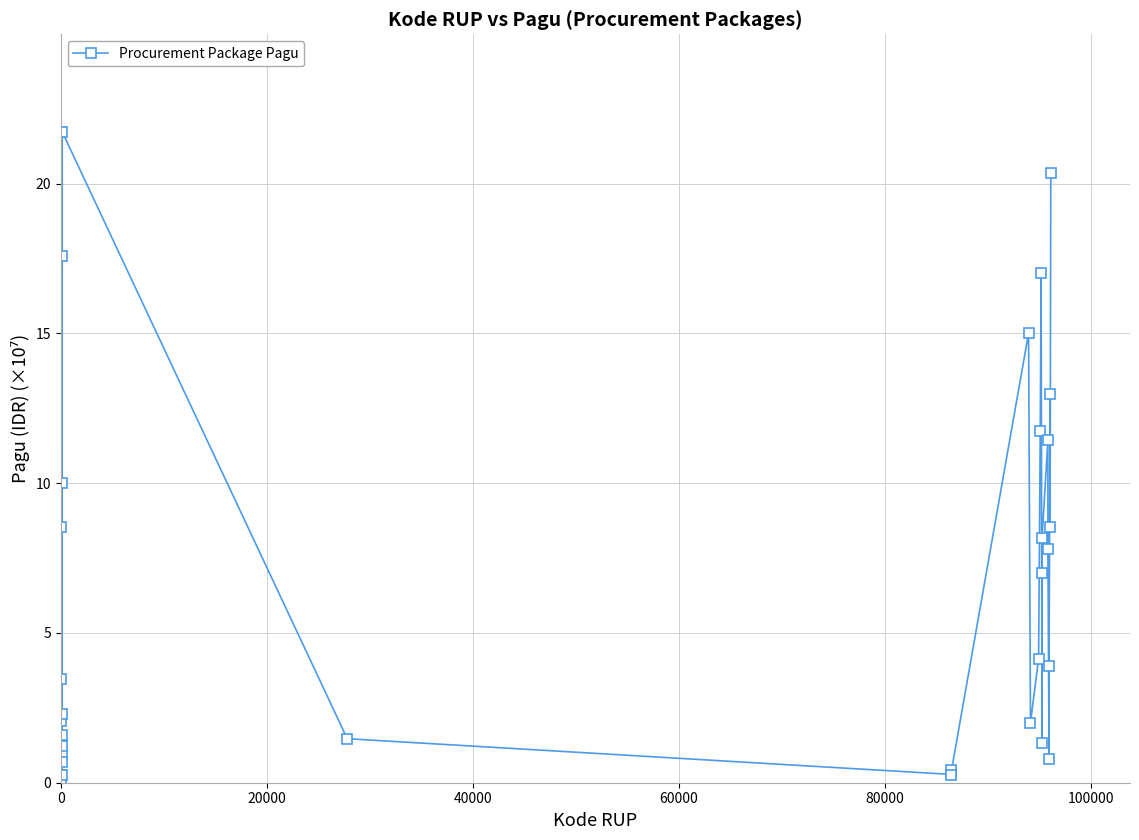

What is the maximum value shown in the chart?

21.7